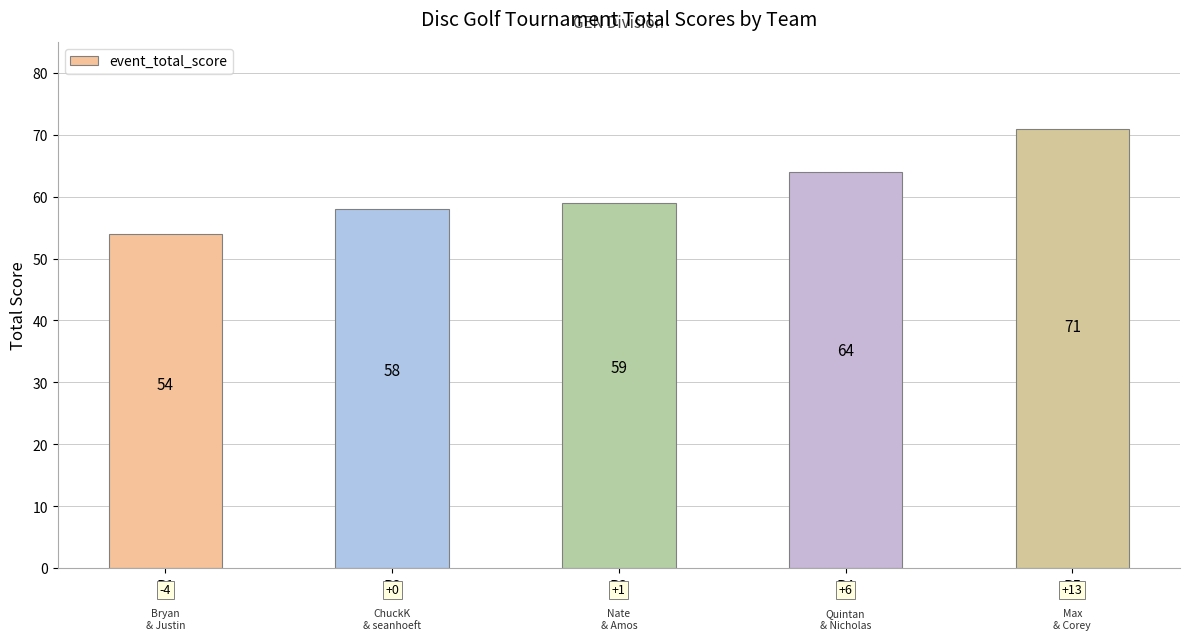

What is the value of the 5th bar from the left?

71